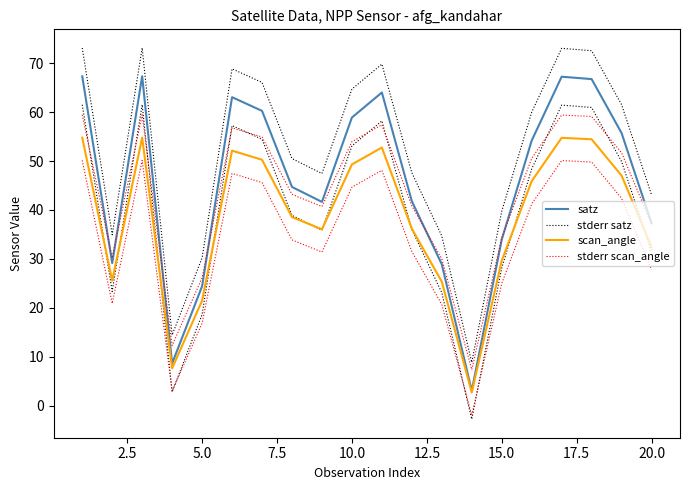

True or false: stderr satz and satz cross at least once.

False